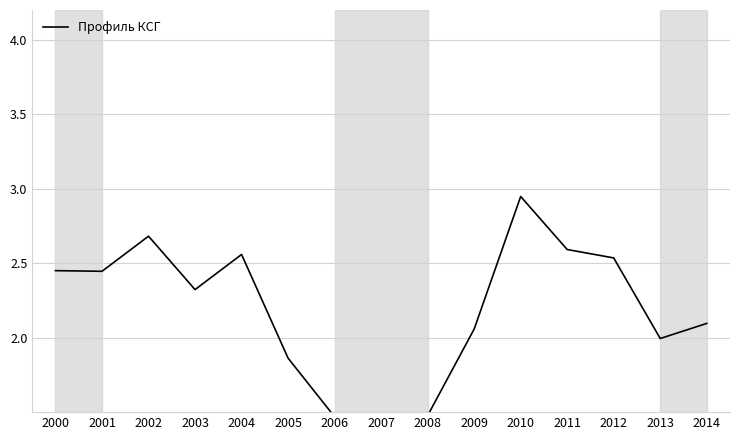

Reading left to right, list all the values displayed in this chart.

2.4	2.4	2.7	2.3	2.6	1.9	1.5	0.8	1.5	2.1	2.9	2.6	2.5	2.0	2.1